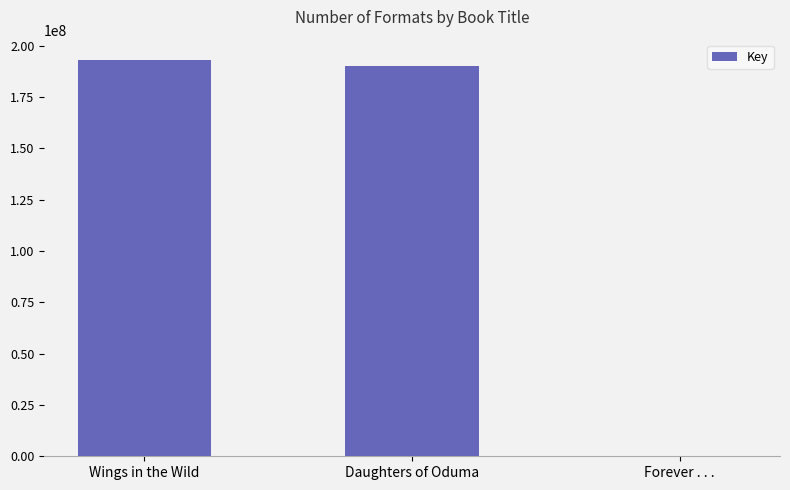

Is it true that the value at Daughters of Oduma is 52743112?

False